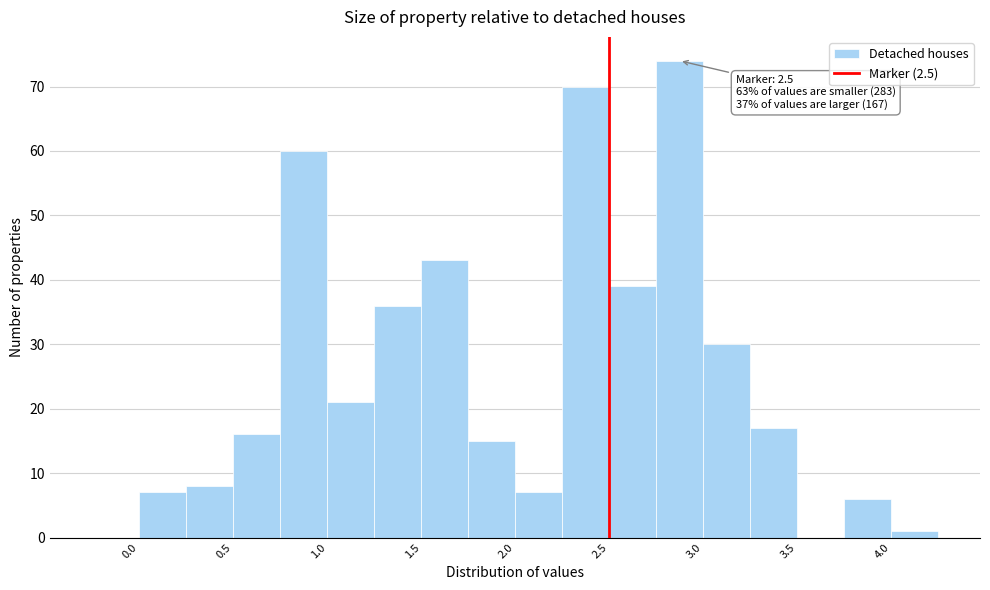

Which range on the x-axis has the tallest bar?

2.75 to 3.00